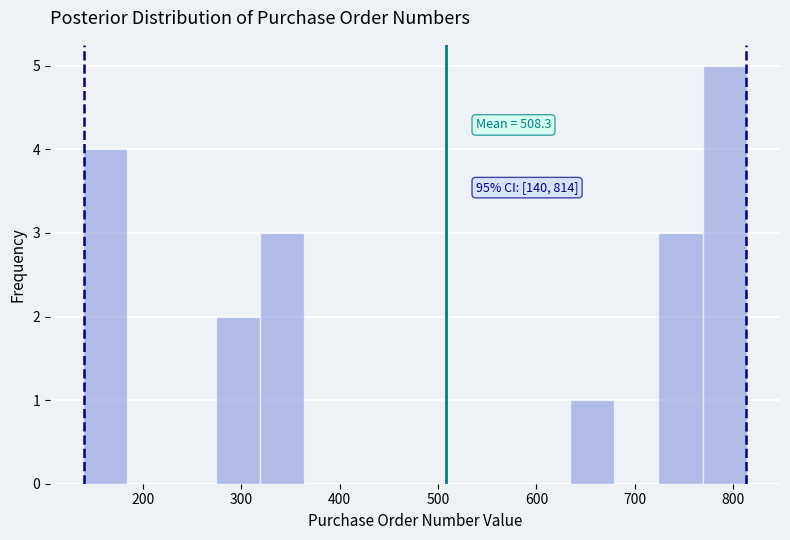

Over which range of the x-axis is the bar tallest?

769 to 814